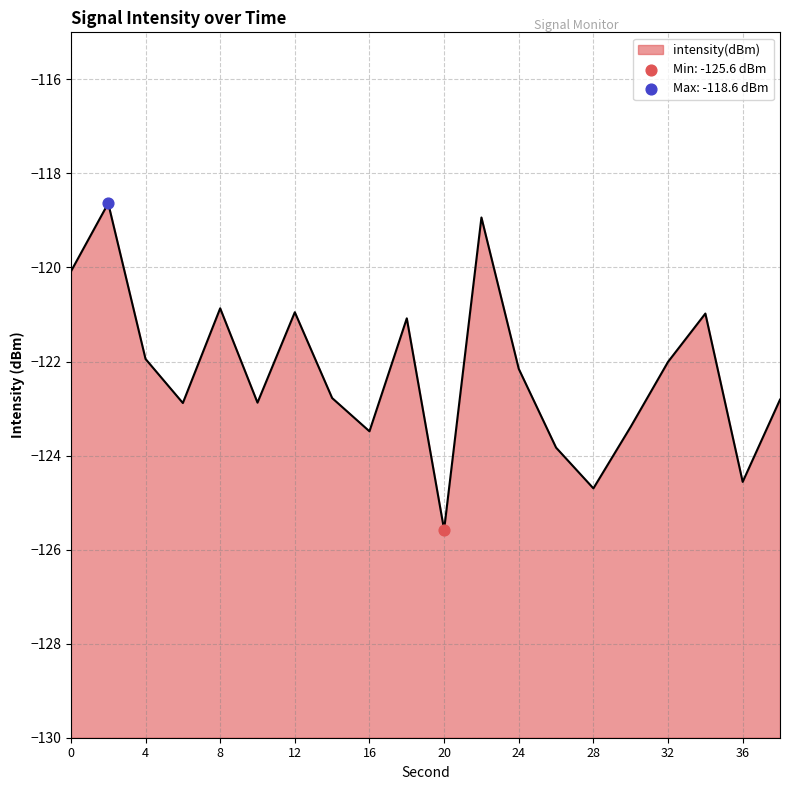

What is the change in value from 14 to 36?

-1.8